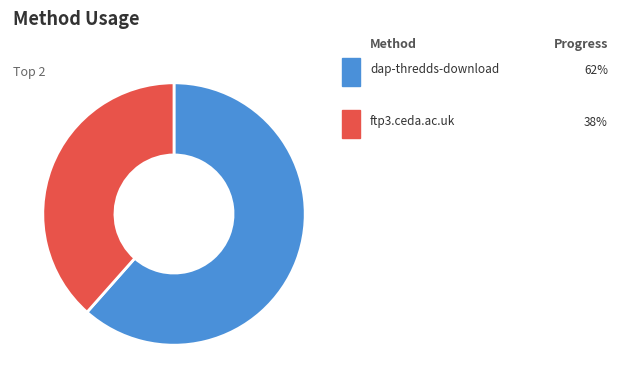

Is there a majority slice in this chart?

Yes